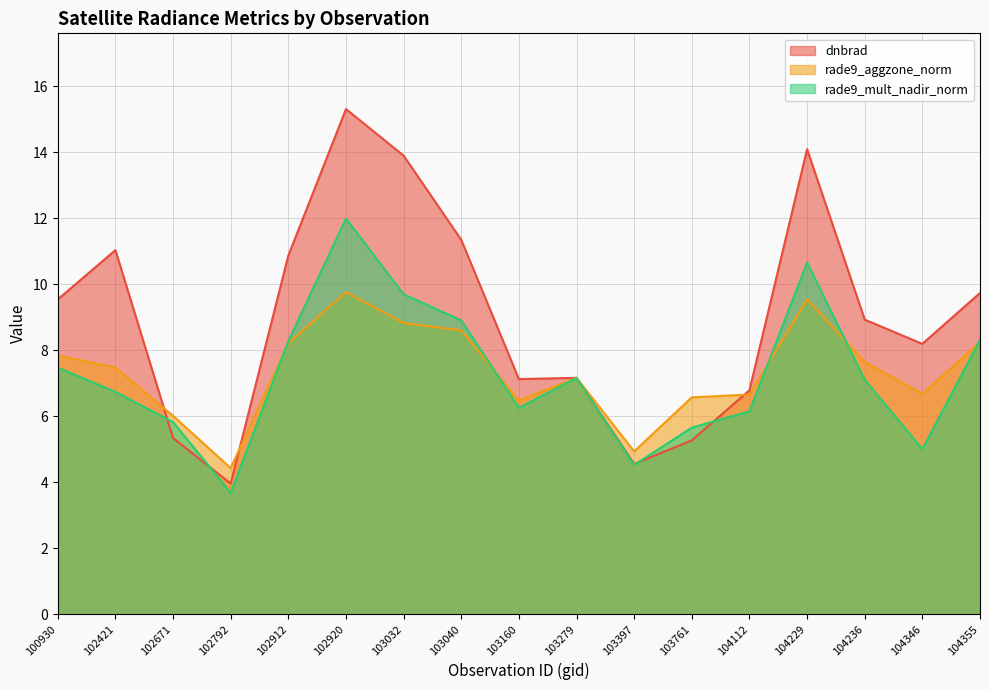

Where does the dnbrad series first go above 8?

100930